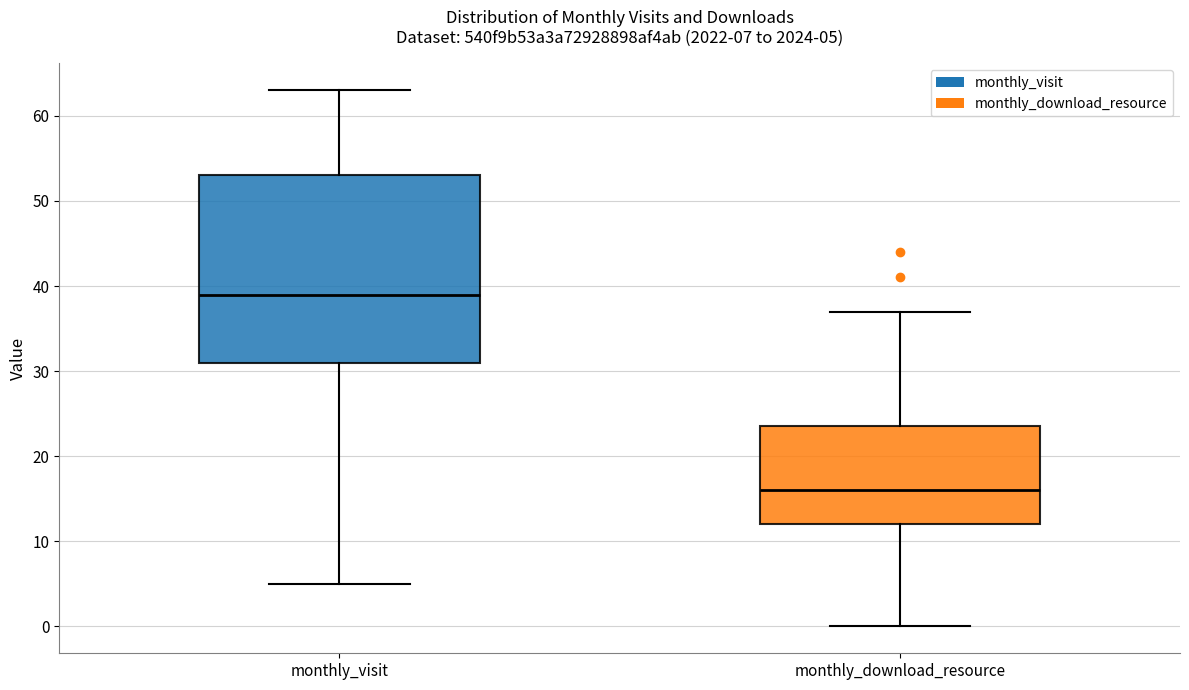

Which box is the tallest, from its lower edge to its upper edge?

monthly_visit